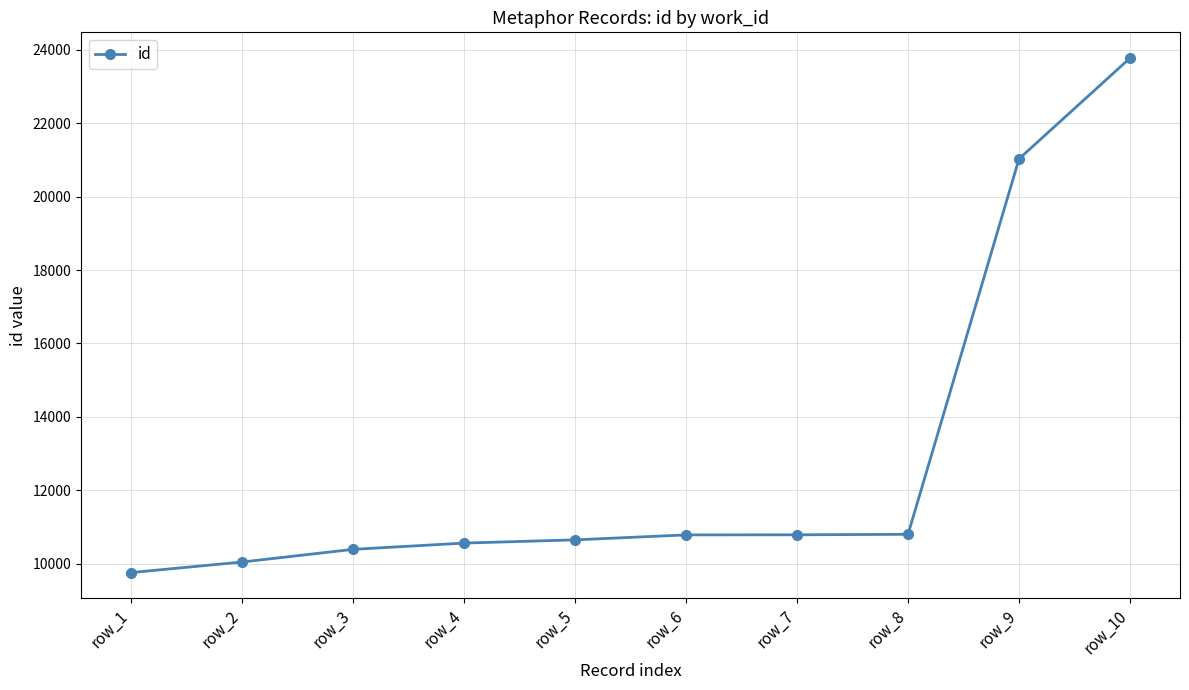

What is the minimum value shown in the chart?

9754